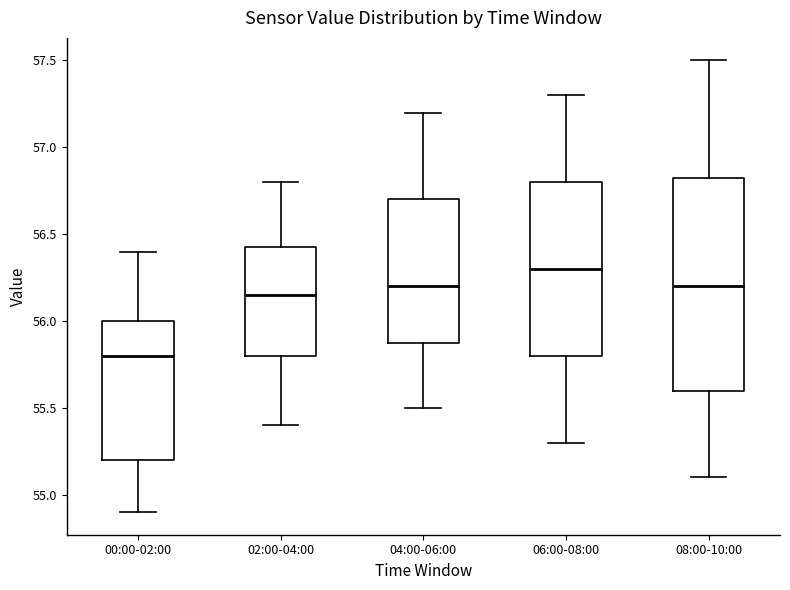

Reading left to right, read every box against the y-axis: the position of its median line, the range the box covers, and the ends of its whiskers. The values are not printed on the chart, so give them approximately, as read against the axis.

00:00-02:00: median 55.80, box 55.20 to 56.00, whiskers 54.90 to 56.40
02:00-04:00: median 56.15, box 55.80 to 56.45, whiskers 55.40 to 56.80
04:00-06:00: median 56.20, box 55.90 to 56.70, whiskers 55.50 to 57.20
06:00-08:00: median 56.30, box 55.80 to 56.80, whiskers 55.30 to 57.30
08:00-10:00: median 56.20, box 55.60 to 56.85, whiskers 55.10 to 57.50